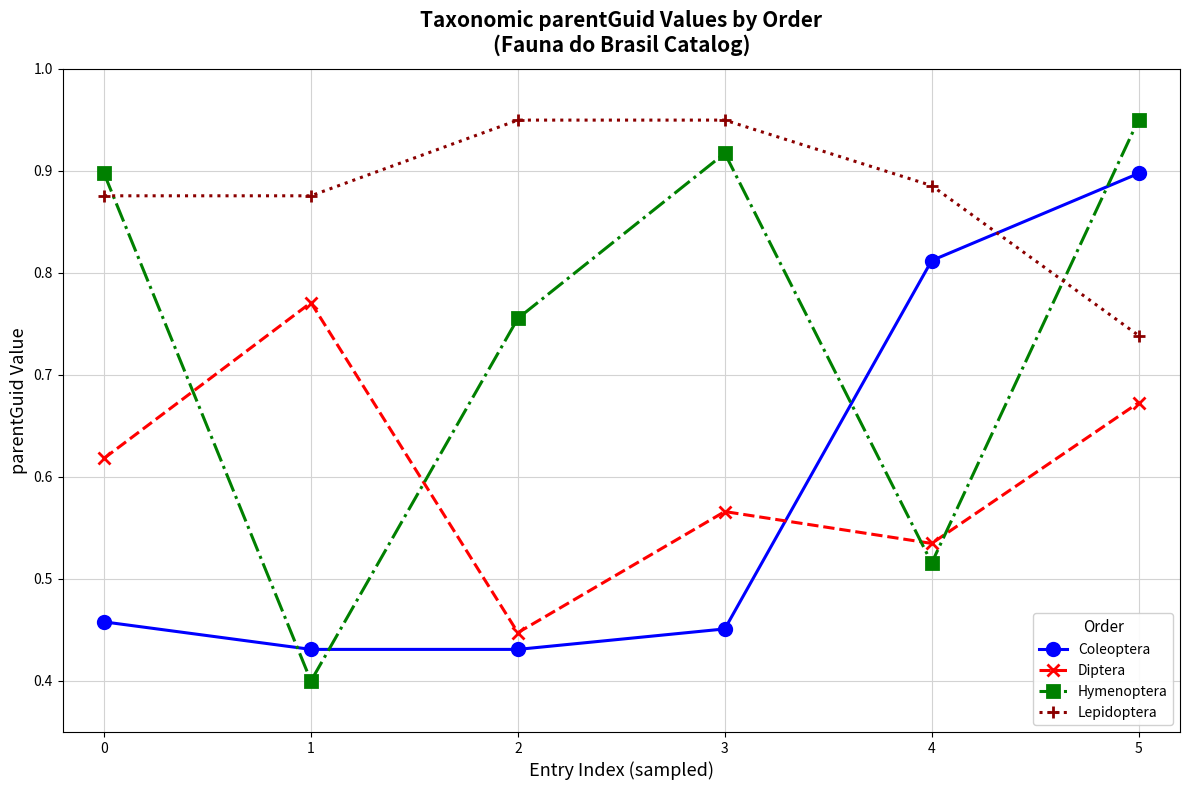

At which category is the sum across all series the highest?

5